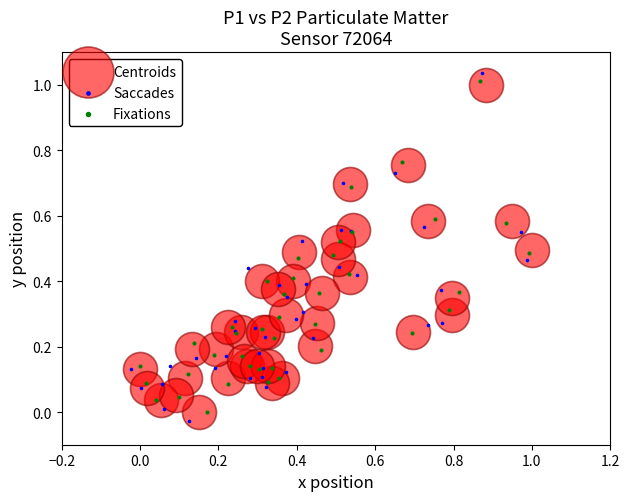

Which series contains the lowest Y value?

Saccades